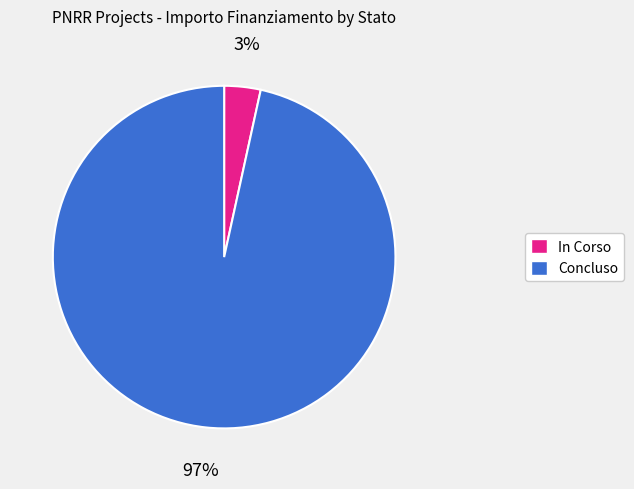

To the nearest percent, what portion does Concluso represent?

97%